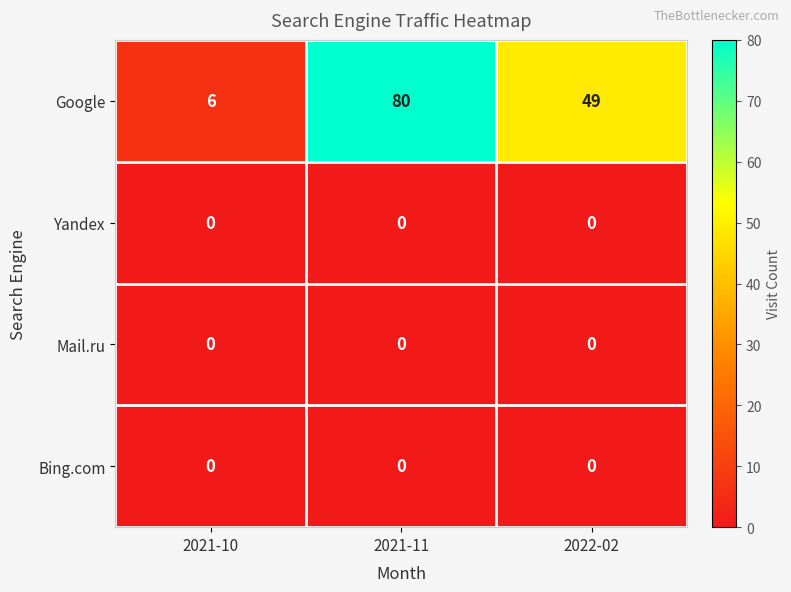

Reading left to right, extract all data points from this chart.

Google: 6	80	49
Yandex: 0	0	0
Mail.ru: 0	0	0
Bing.com: 0	0	0